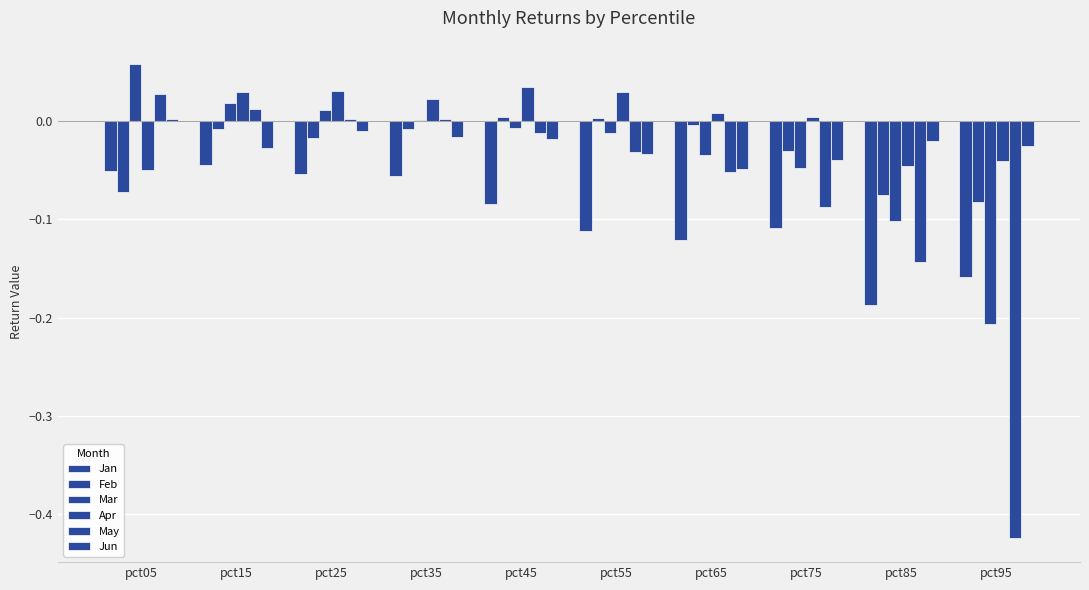

How many series are shown in this chart?

6